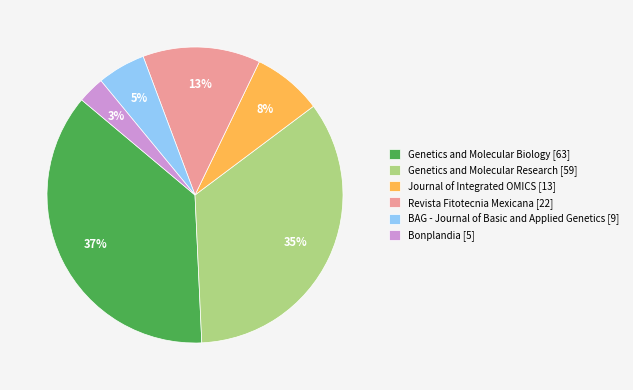

Rank the categories by value from lowest to highest.

Bonplandia, BAG - Journal of Basic and Applied Genetics, Journal of Integrated OMICS, Revista Fitotecnia Mexicana, Genetics and Molecular Research, Genetics and Molecular Biology